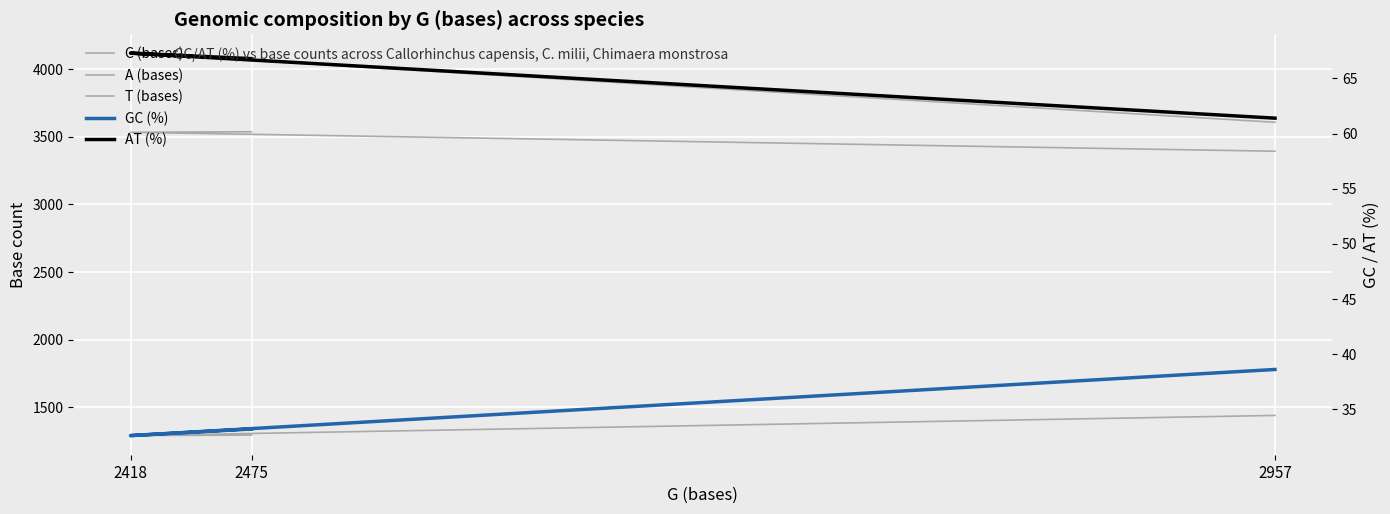

True or false: C (bases) has a value of 1292.0 at 2418.

True